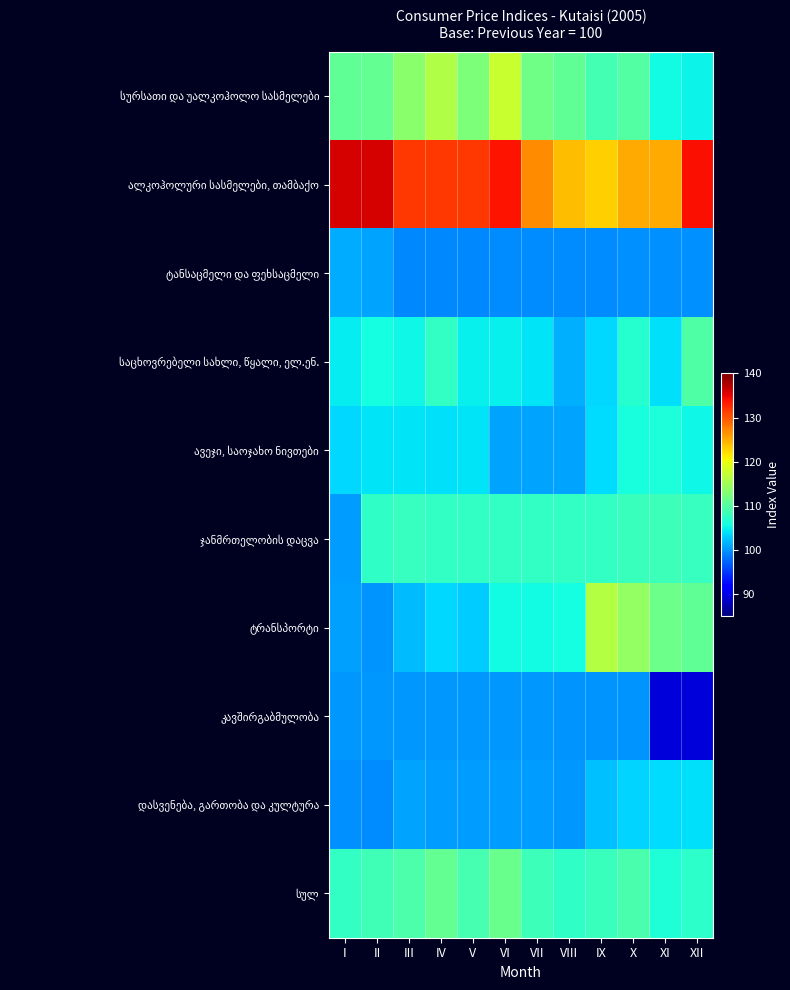

What is the smallest value displayed?

89.3